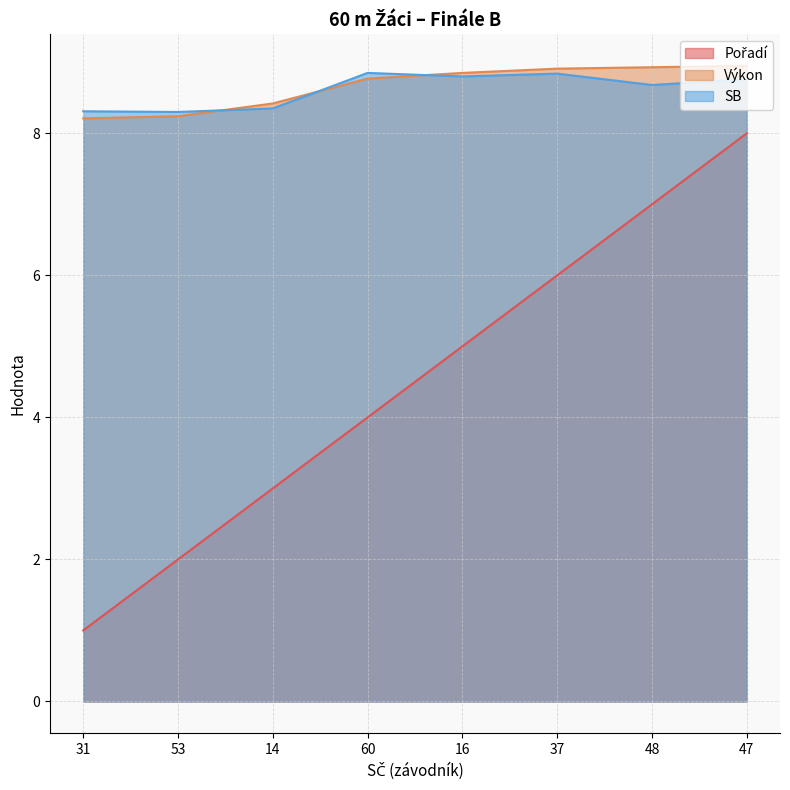

Which series changed the most between 60 and 37?

Pořadí